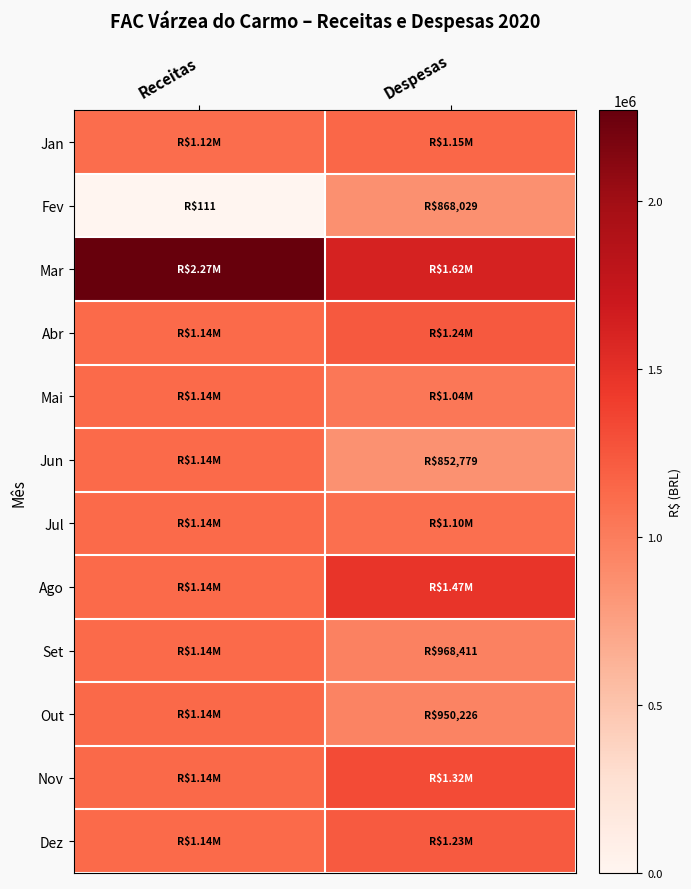

Count the number of categories in the chart.

2